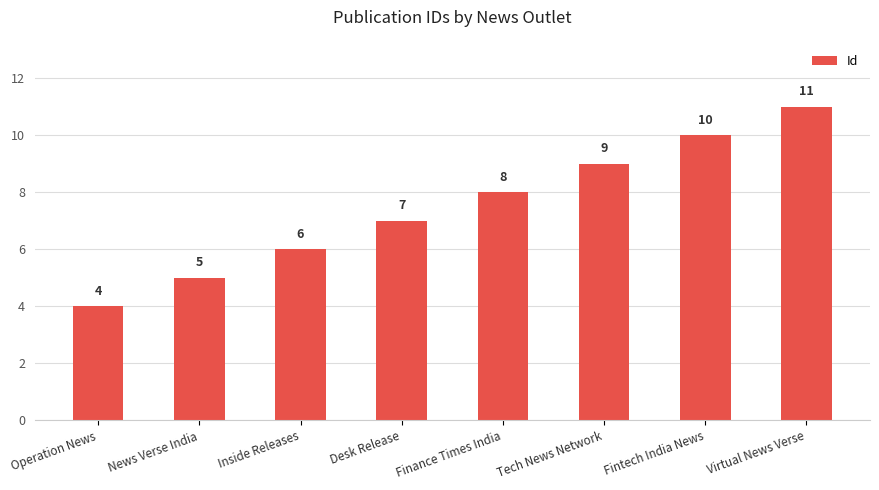

Where is the data nearest to the value 7?

Desk Release